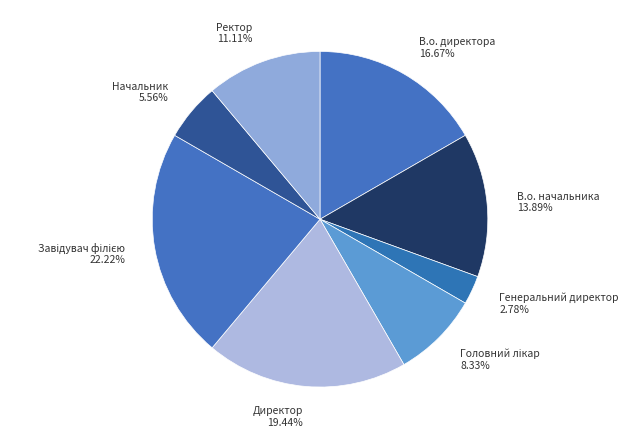

The Ректор slice represents 11% of the pie. True or false?

True